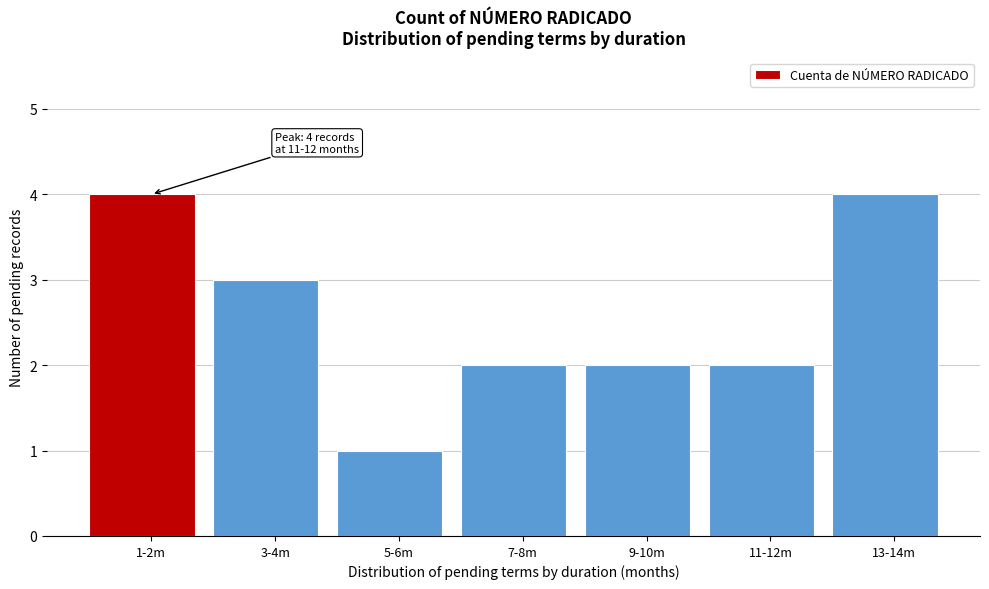

Reading left to right, what are all the values shown in this chart?

4	3	1	2	2	2	4